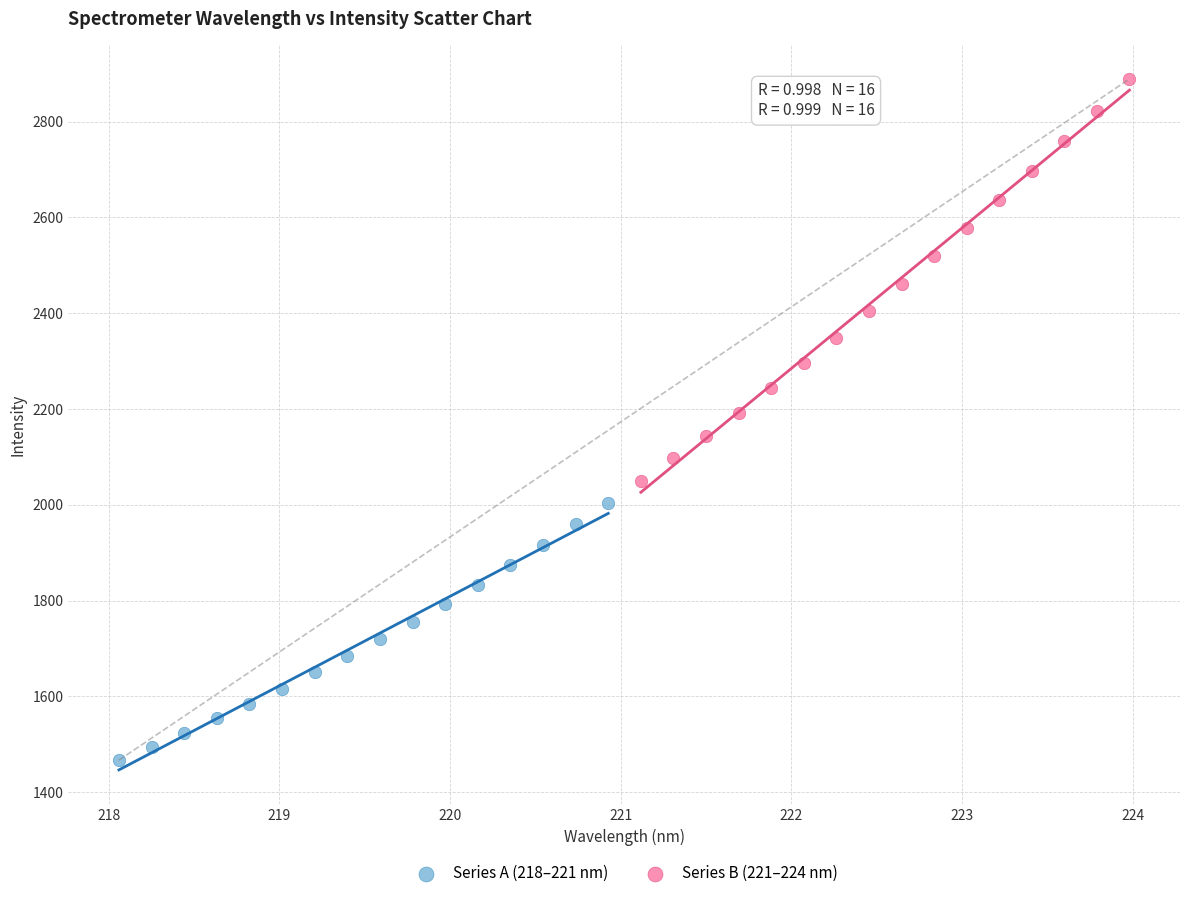

What are all the series names shown in the legend?

Series A (218–221 nm), Series B (221–224 nm)